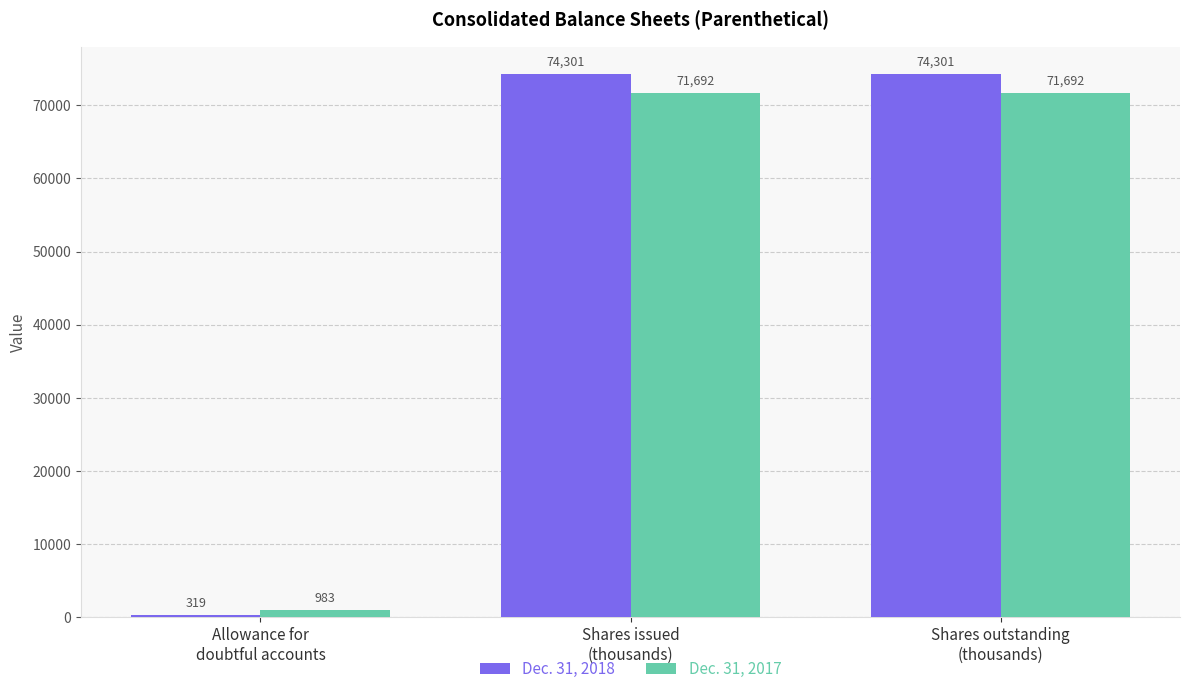

Rank the series by their maximum value, from highest to lowest.

Dec. 31, 2018, Dec. 31, 2017